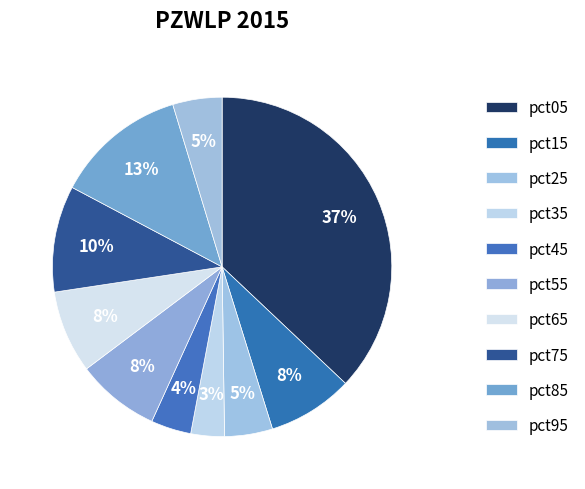

Which slice is the largest?

pct05